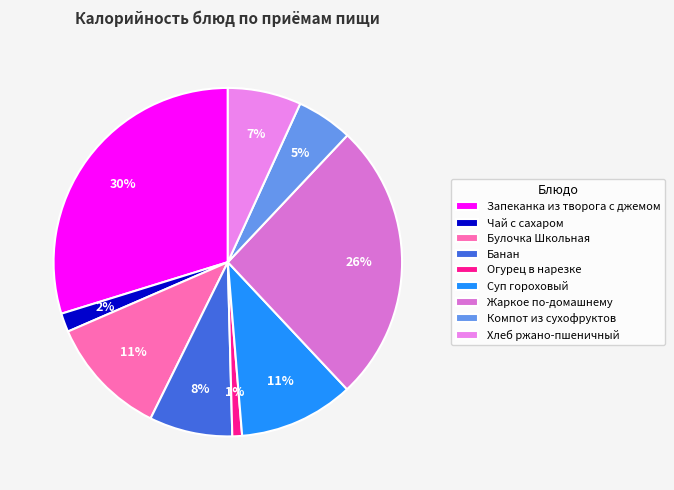

Which category has the biggest portion of the pie?

Запеканка из творога с джемом